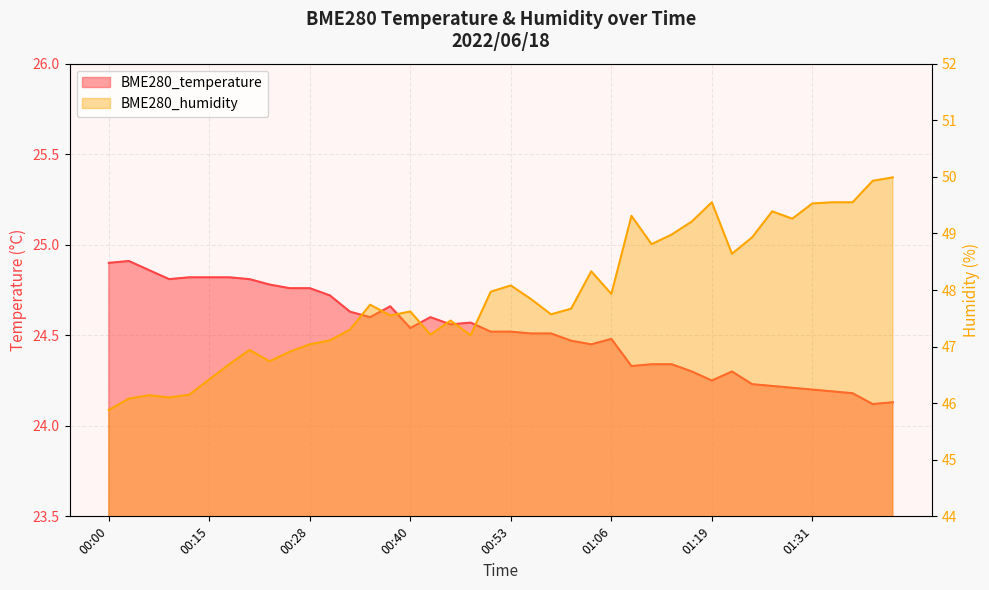

At which category is the sum across all series the highest?

01:41